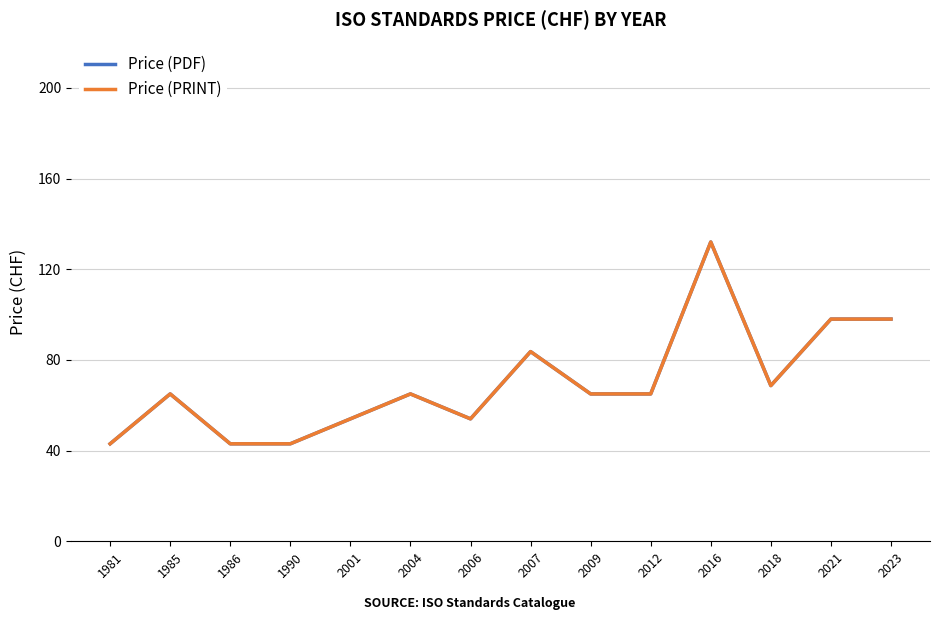

What is the value of the Price (PRINT) point at the 9th from the left?

65.0